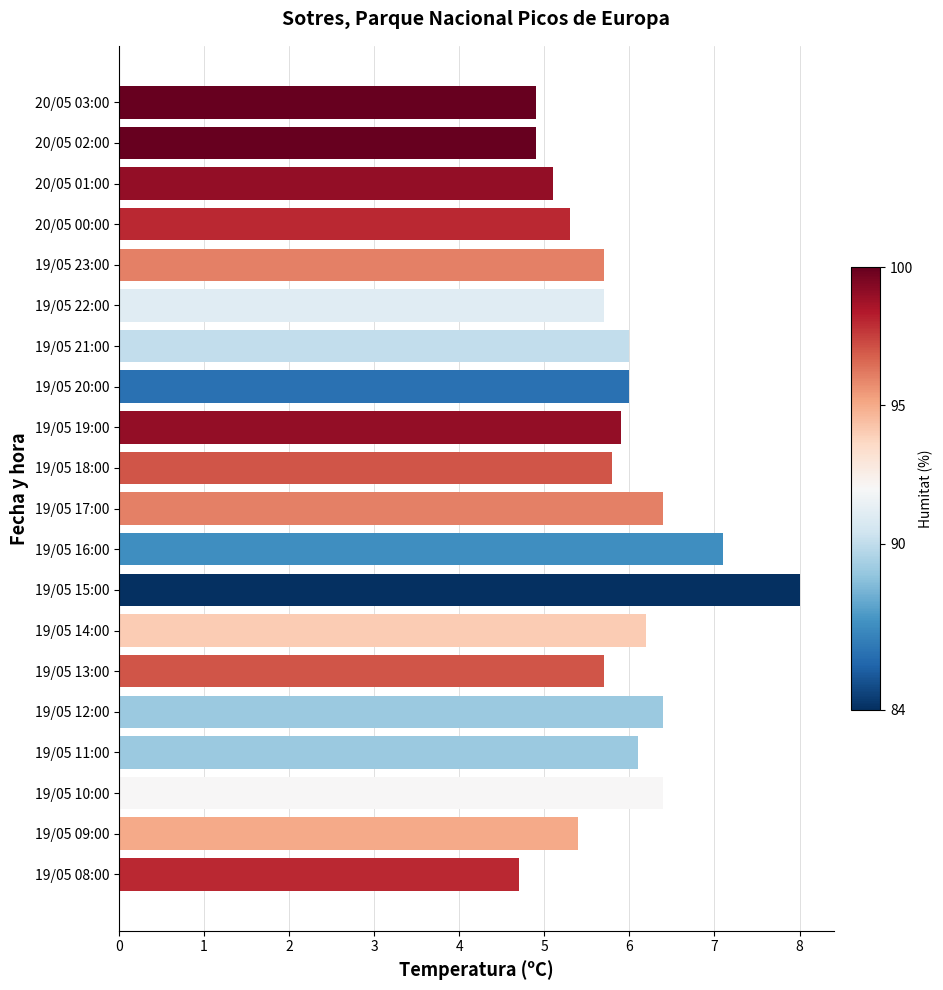

Is it true that the value at 19/05 17:00 is 6.4?

True